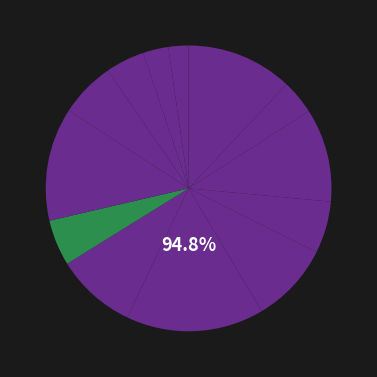

Which category has the smallest portion of the pie?

Хлеб ржаной